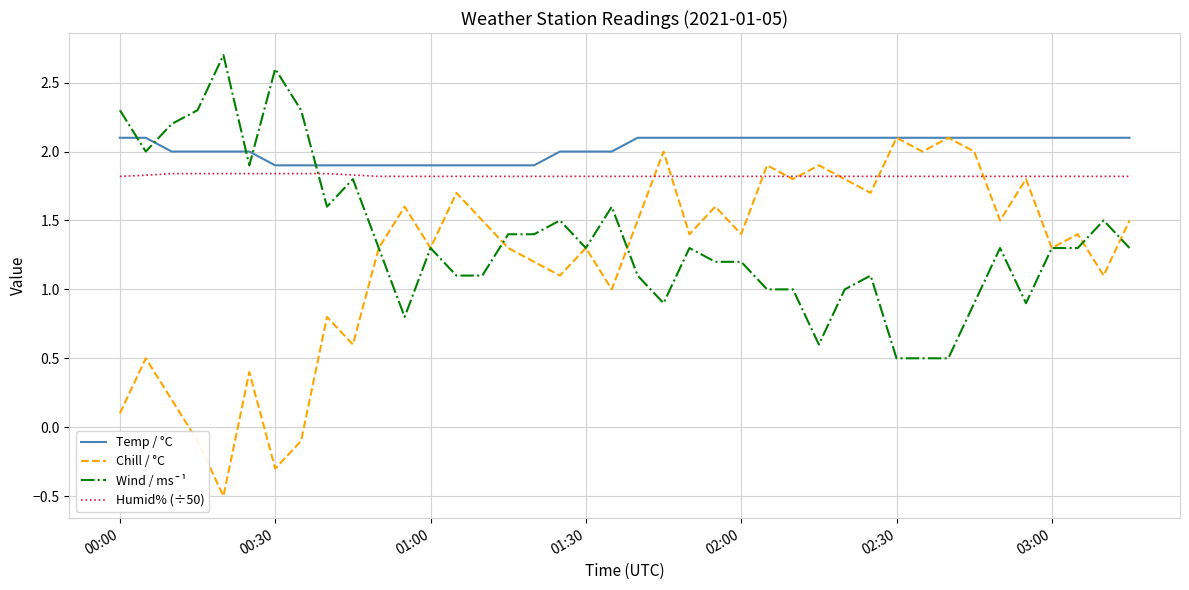

How many series are shown in this chart?

4